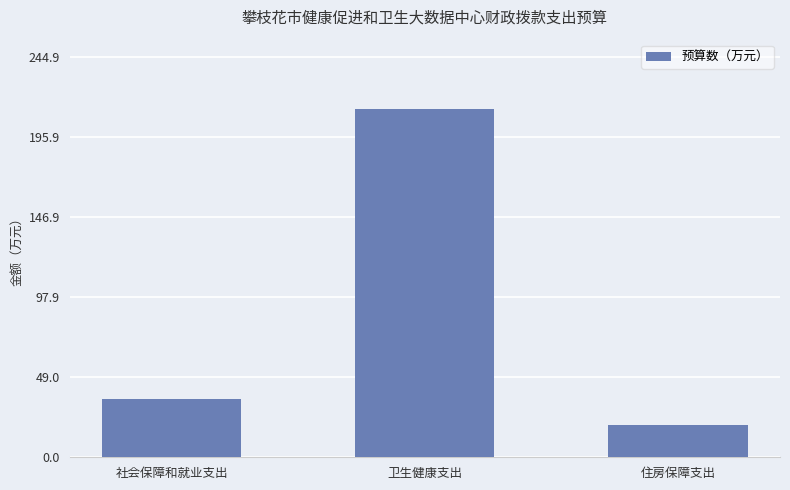

Where does the data first go above 35?

社会保障和就业支出